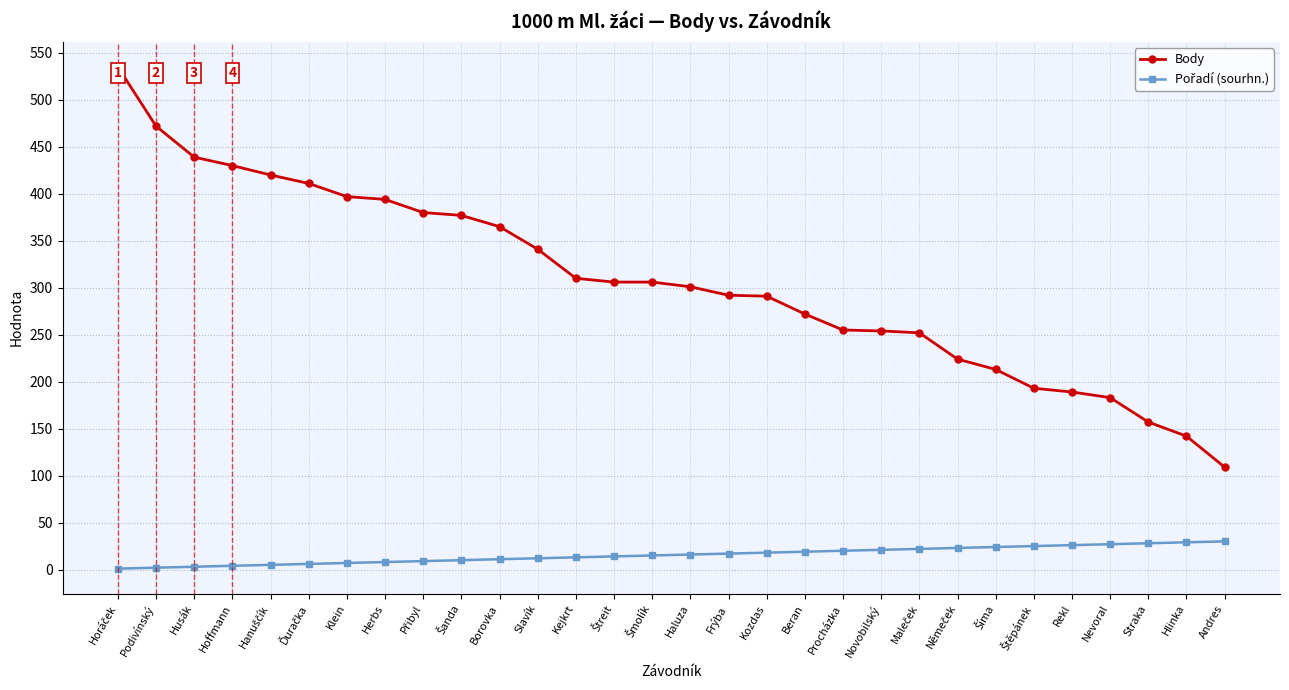

Which series changed the most between Kozdas and Nevoral?

Body